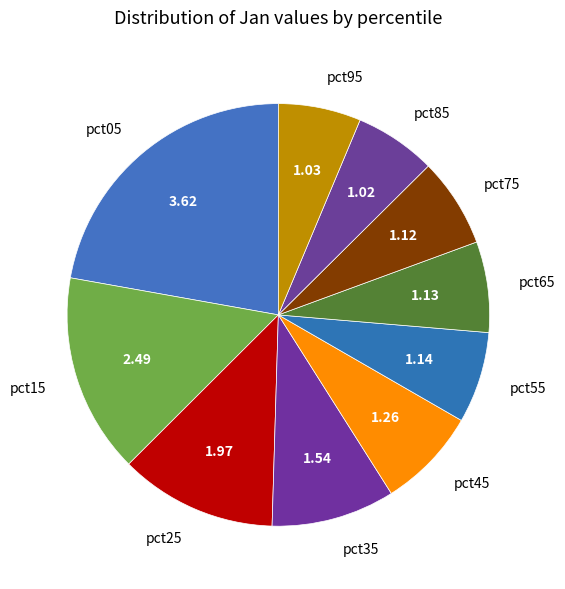

Is there a majority slice in this chart?

No